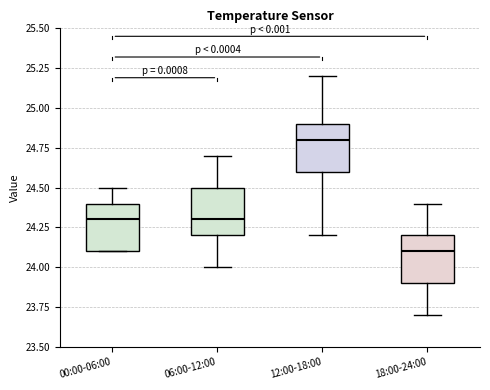

Reading left to right, transcribe this box plot: for each box, give where its median line is, the range the box spans, and where its two whiskers end, as read against the y-axis. The values are not printed on the chart, so give them approximately, as read against the axis.

00:00-06:00: median 24.3, box 24.1 to 24.4, whiskers 24.1 to 24.5
06:00-12:00: median 24.3, box 24.2 to 24.5, whiskers 24.0 to 24.7
12:00-18:00: median 24.8, box 24.6 to 24.9, whiskers 24.2 to 25.2
18:00-24:00: median 24.1, box 23.9 to 24.2, whiskers 23.7 to 24.4